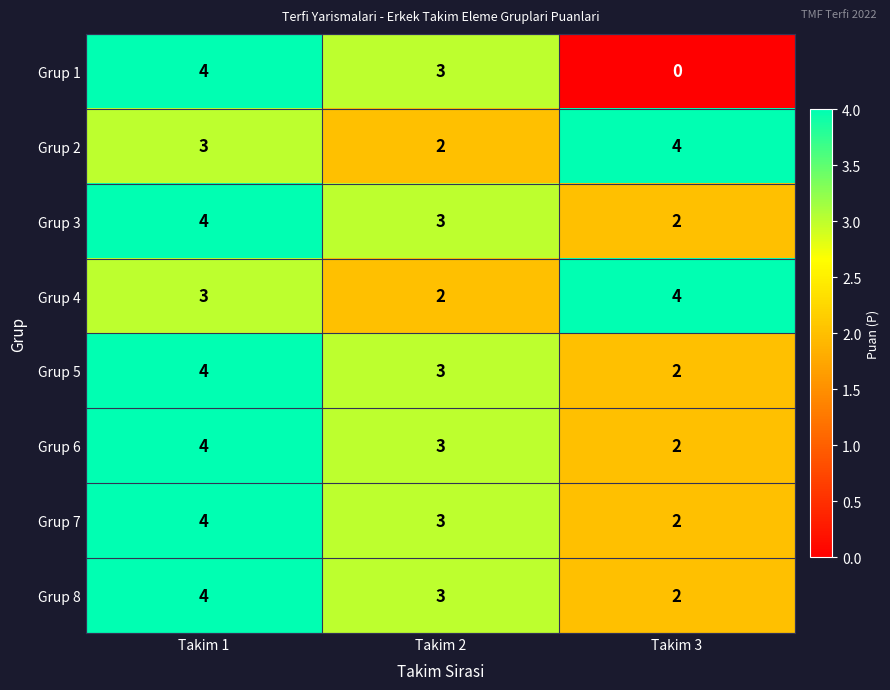

True or false: Grup 1 has a value of 6 at Takim 1.

False